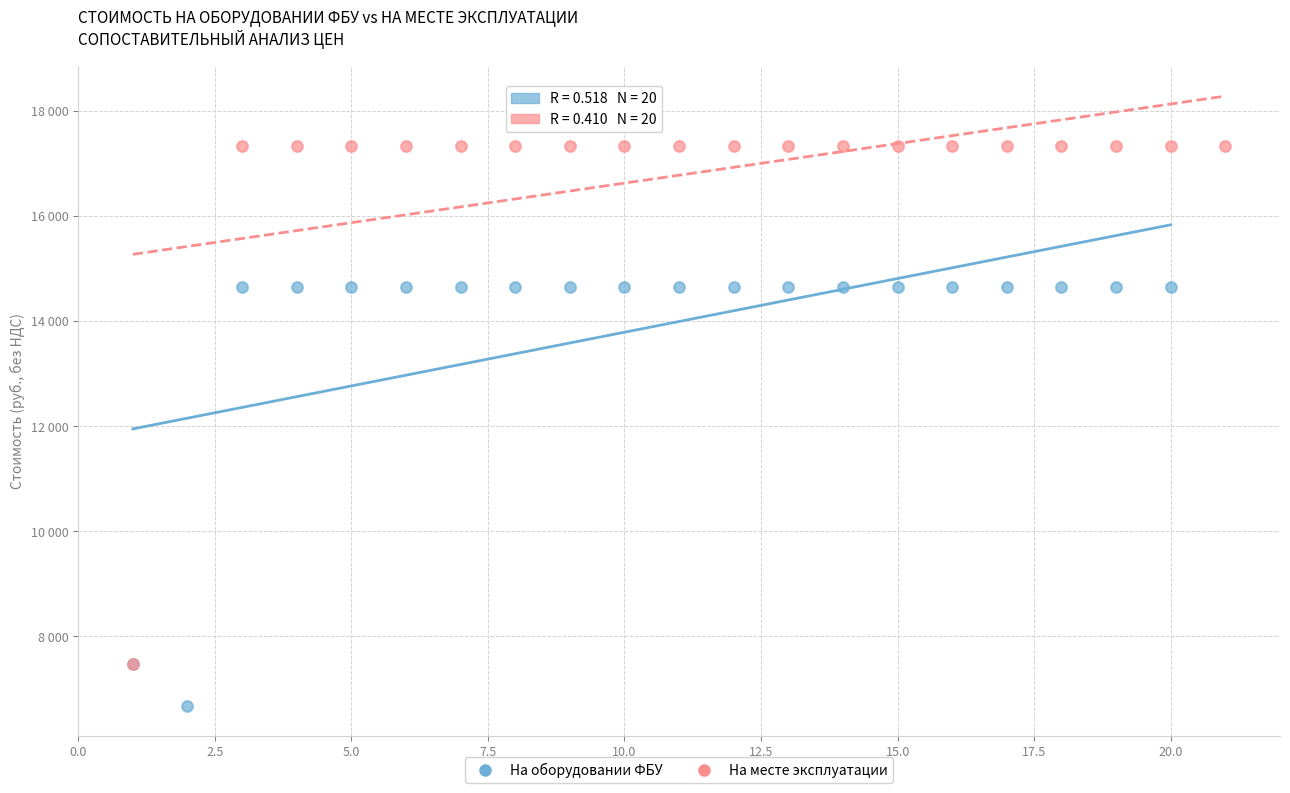

What are all the series names shown in the legend?

На оборудовании ФБУ, На месте эксплуатации